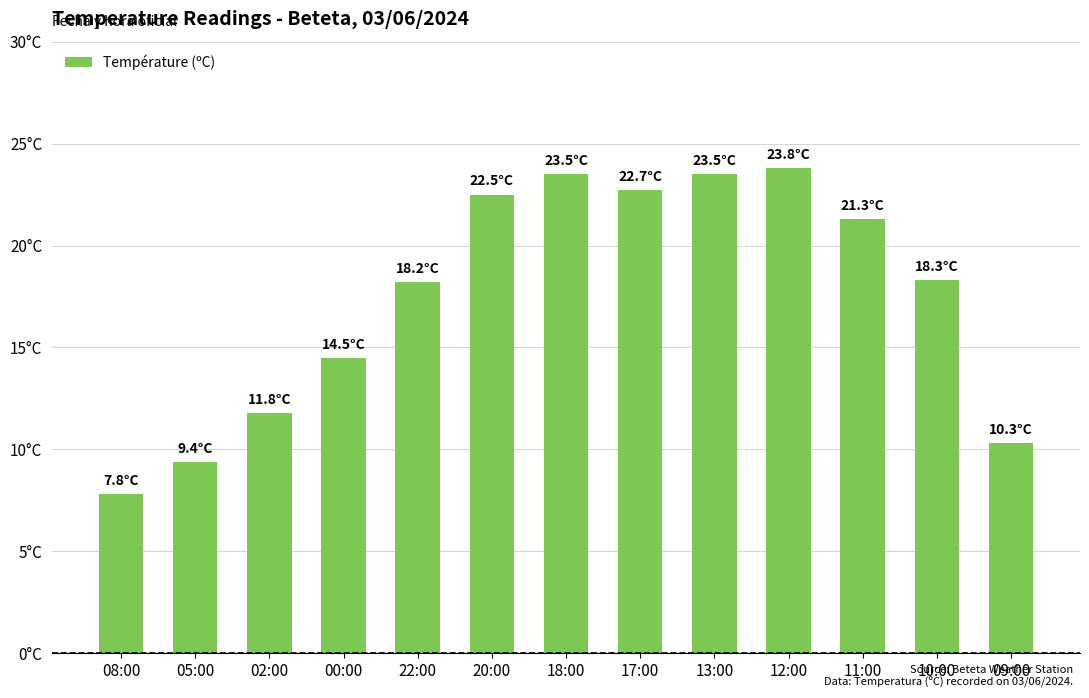

What is the label of the 2nd bar from the right?

10:00